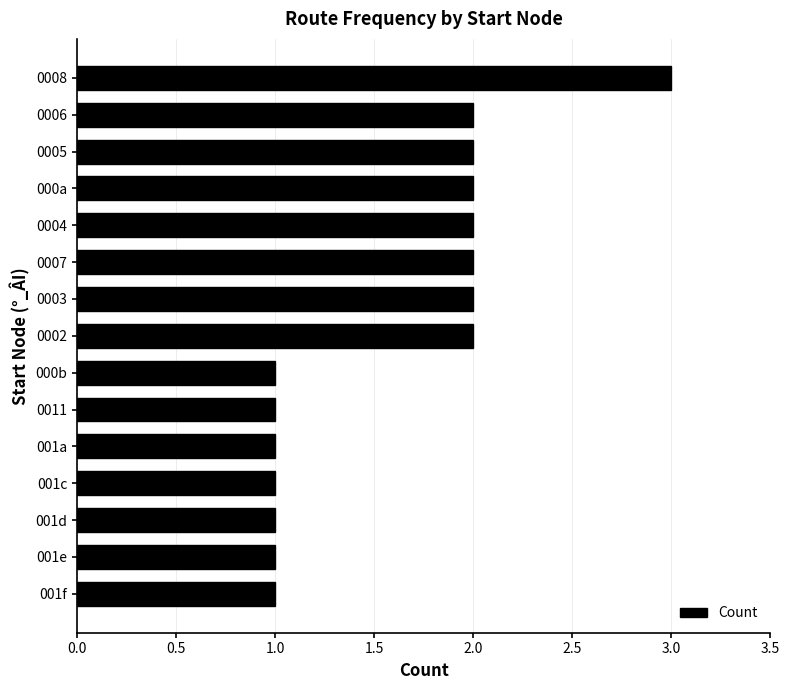

Reading top to bottom, transcribe all the data shown in this chart.

3	2	2	2	2	2	2	2	1	1	1	1	1	1	1